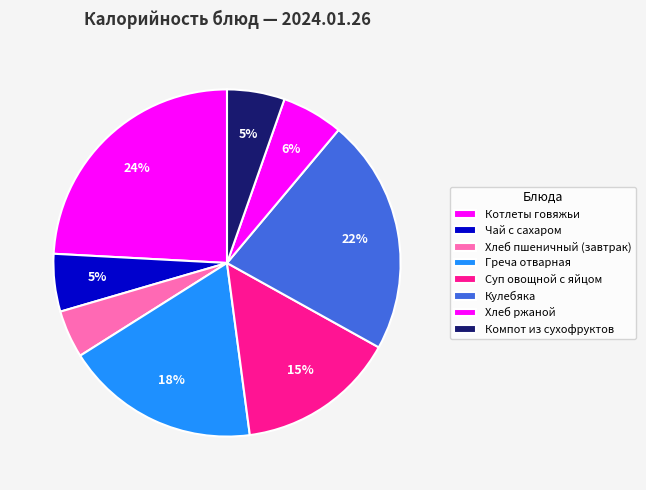

True or false: Чай с сахаром accounts for 1% of the total.

False